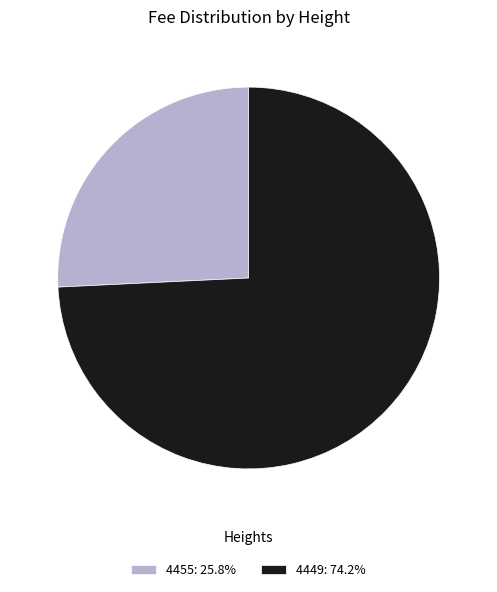

Rank the categories by value from highest to lowest.

4449, 4455